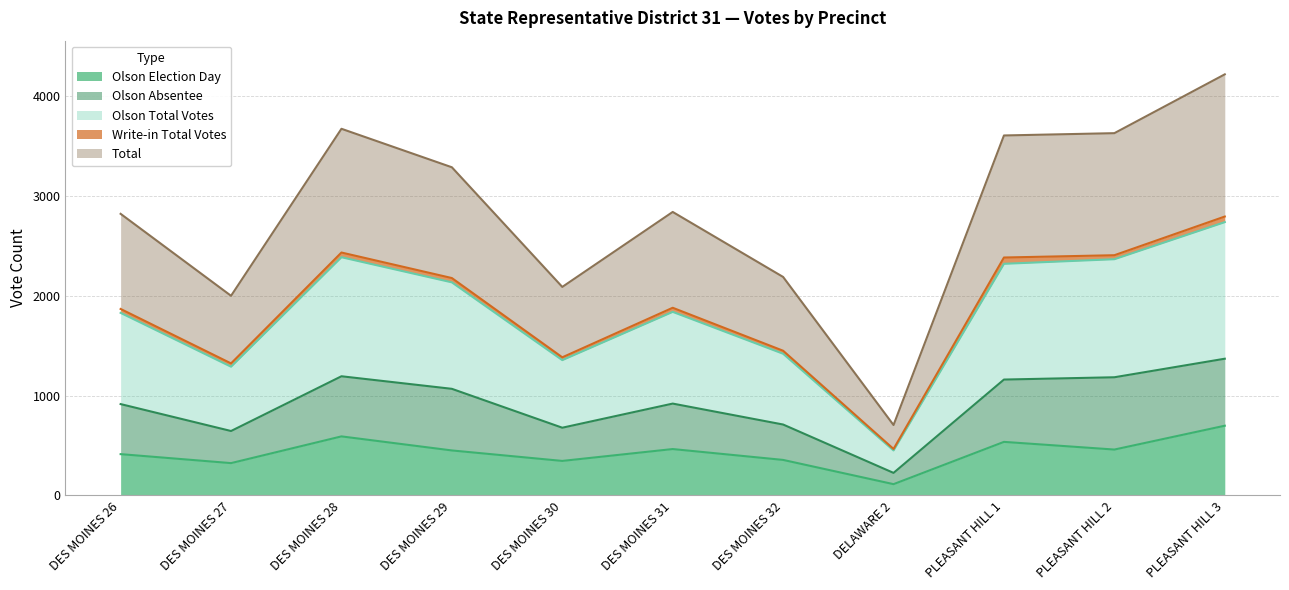

Between DES MOINES 32 and DELAWARE 2, which series saw the biggest shift?

Total